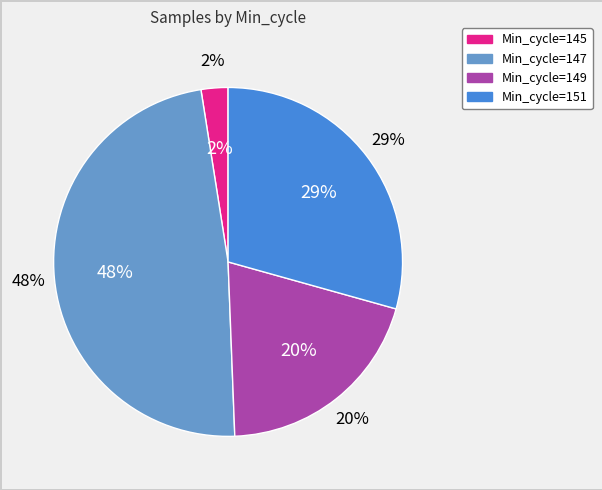

Is there a majority slice in this chart?

No